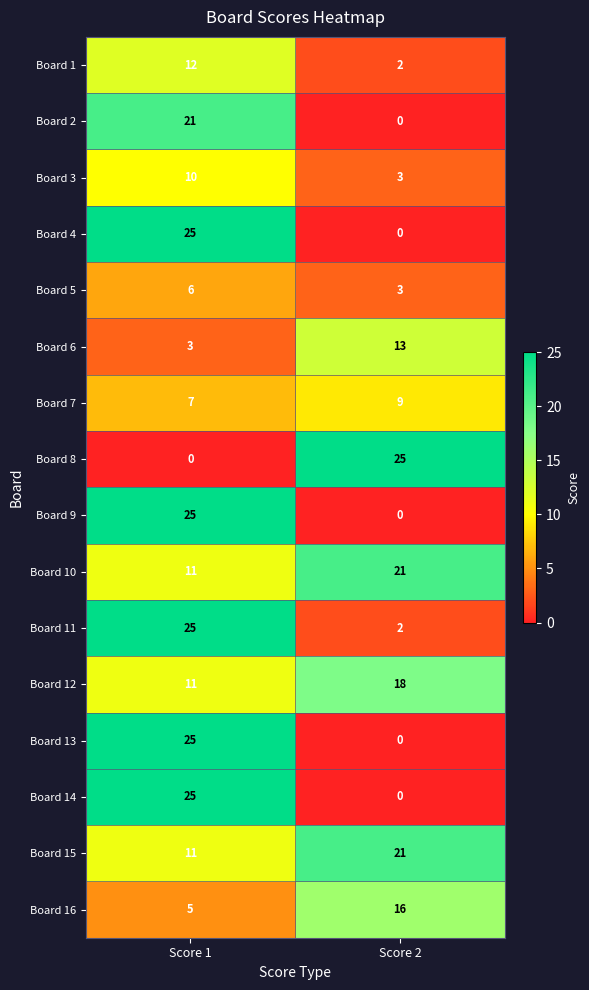

At which label is Board 3 closest to 6?

Score 2